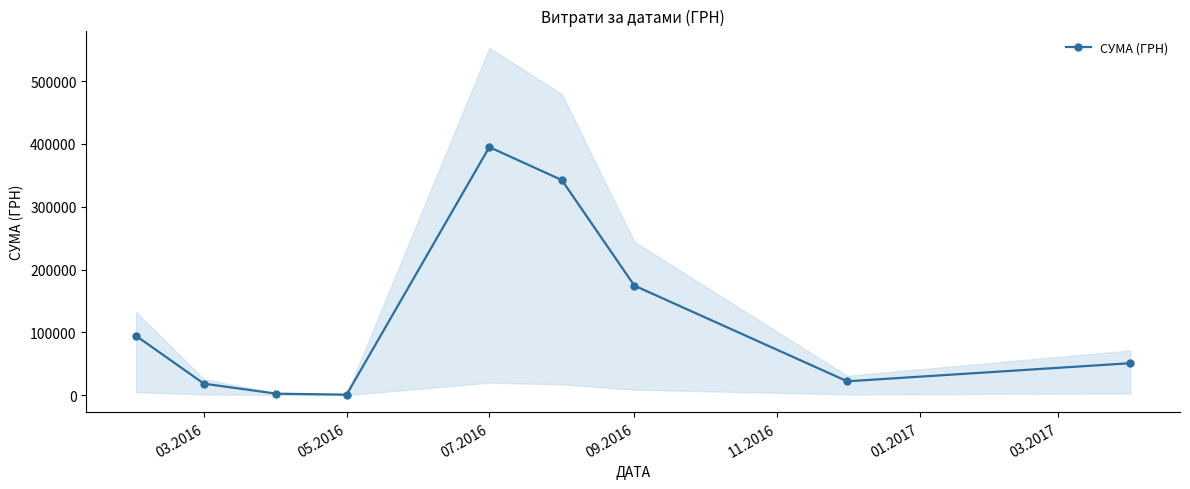

What is the difference between the maximum and second lowest values?

392770.5